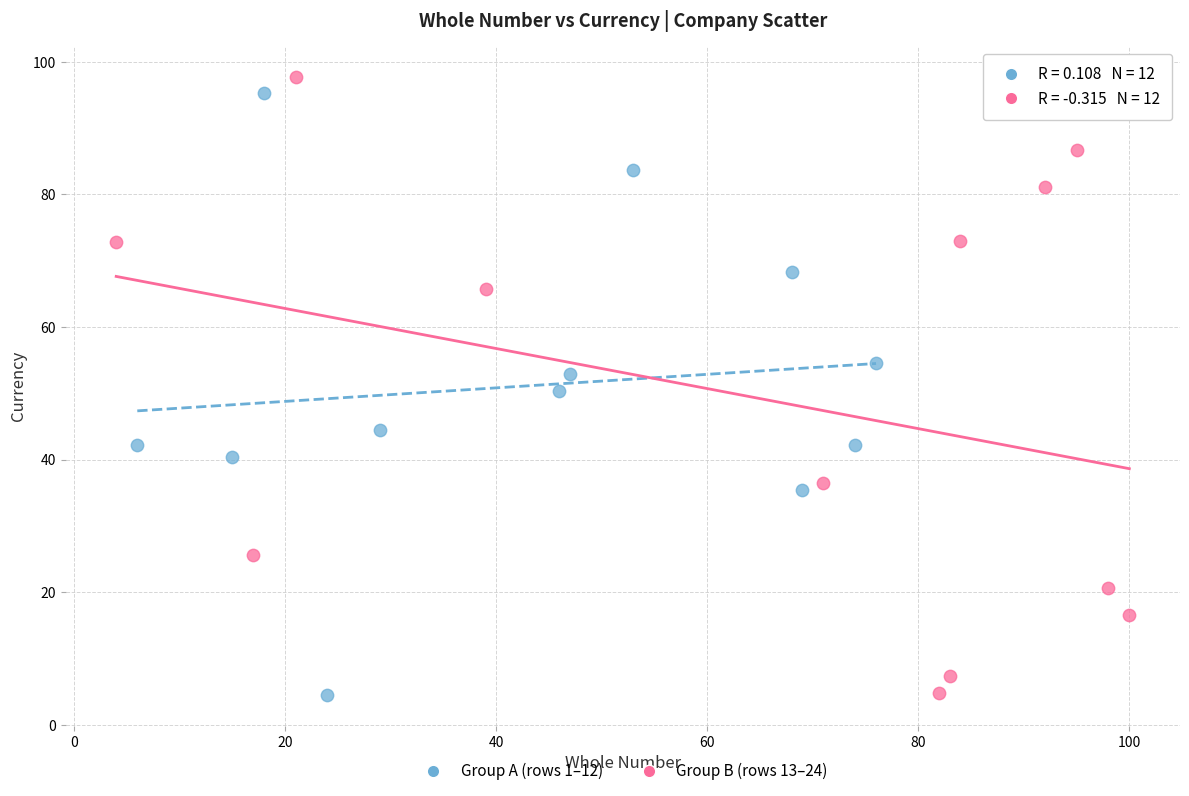

What are all the series names shown in the legend?

Group A (rows 1–12), Group B (rows 13–24)